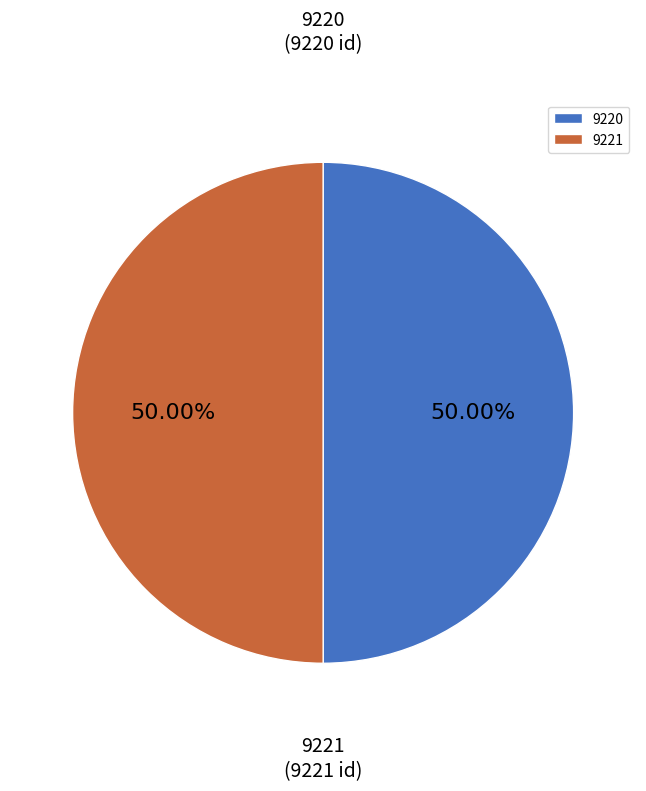

What is the ratio of the value at 9220 to the value at 9221?

1.0